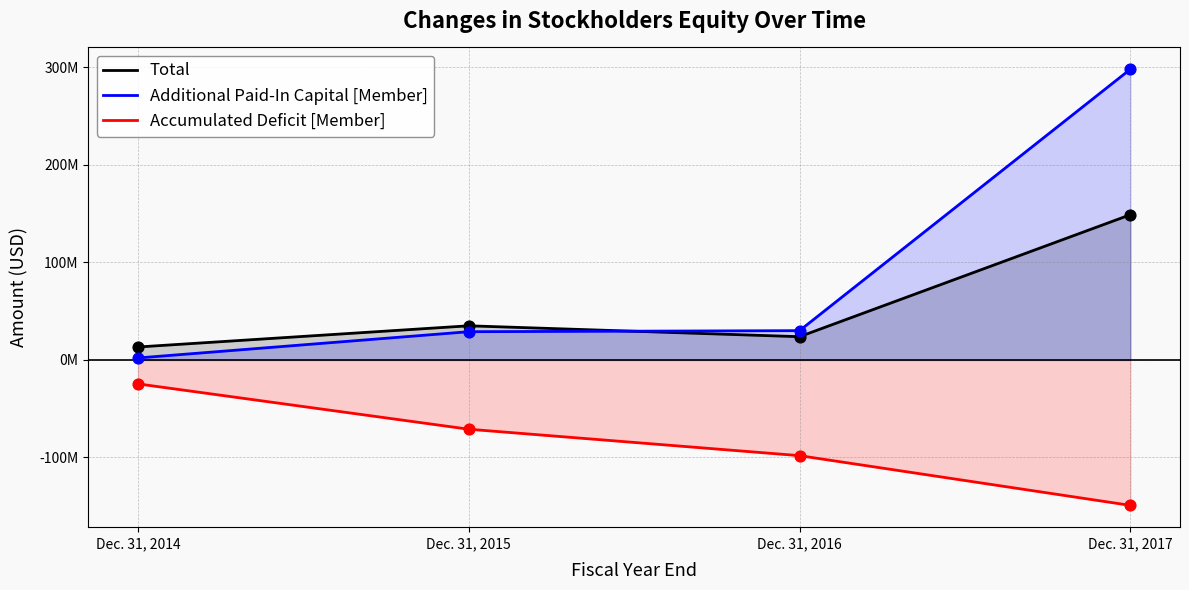

Which series has the largest Y range (max minus min)?

Additional Paid-In Capital [Member]